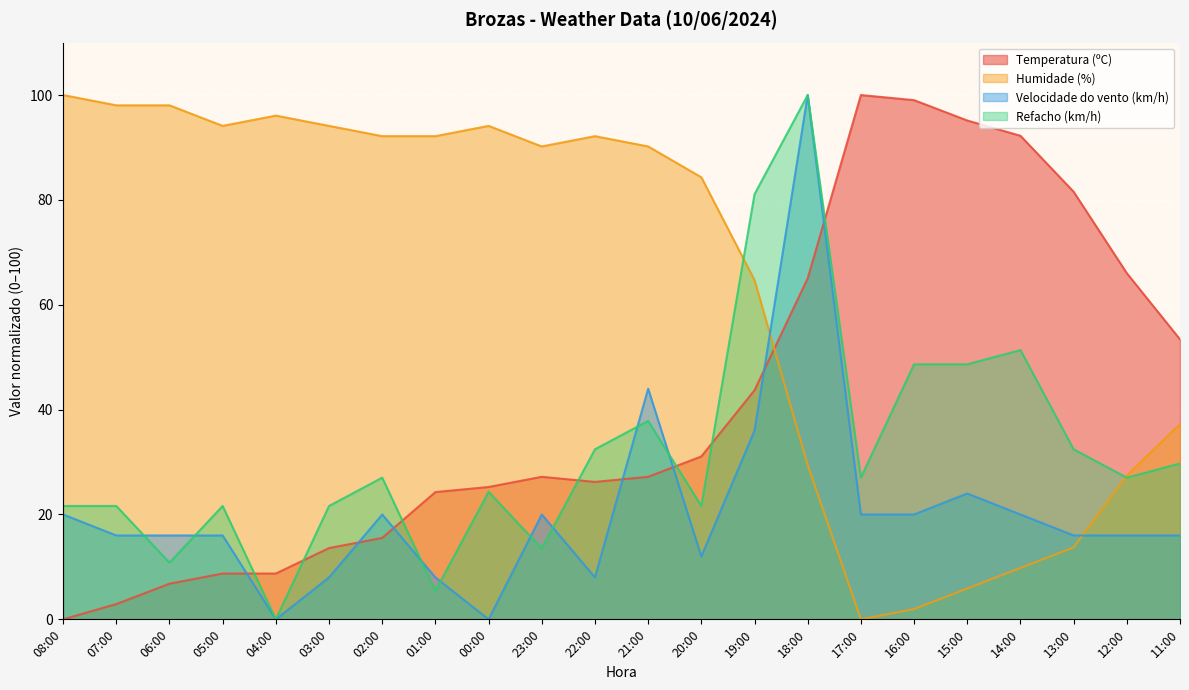

How many values in the Humidade (%) series exceed 90?

12